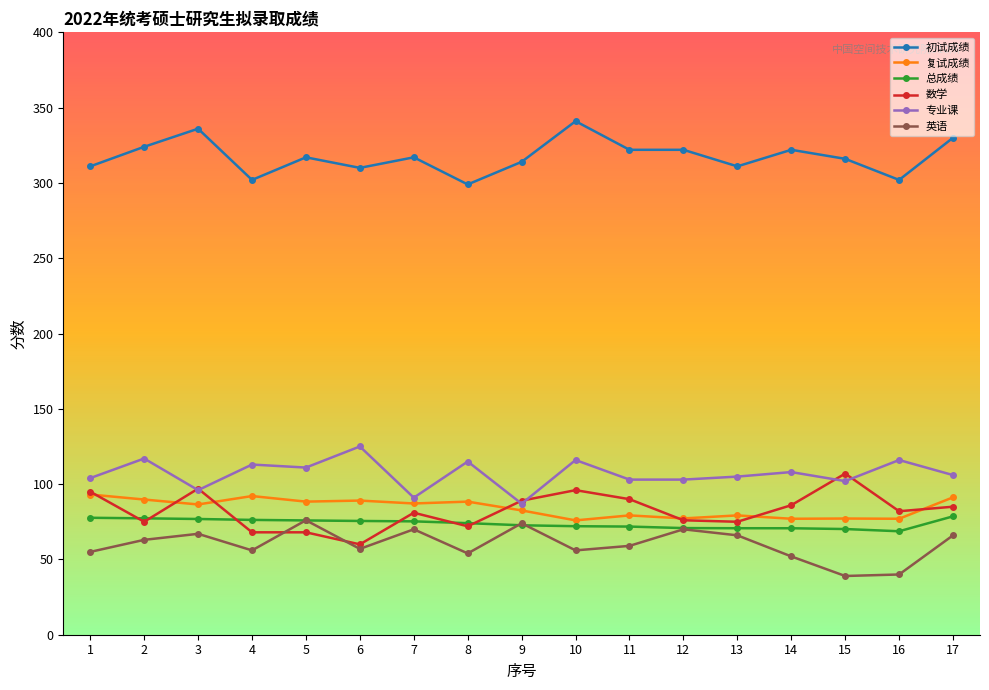

In 英语, how many points are lower than both neighbors (excluding endpoints)?

5